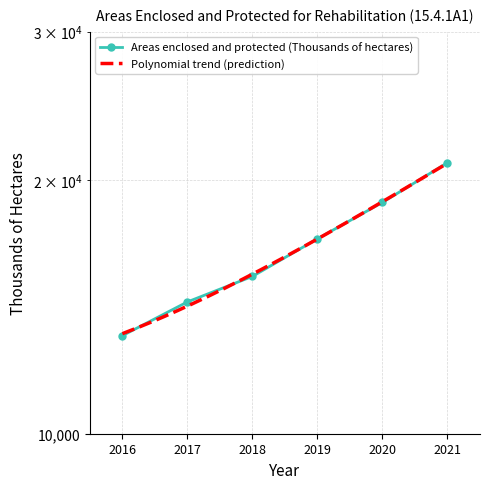

How many data points are above 17034?

2